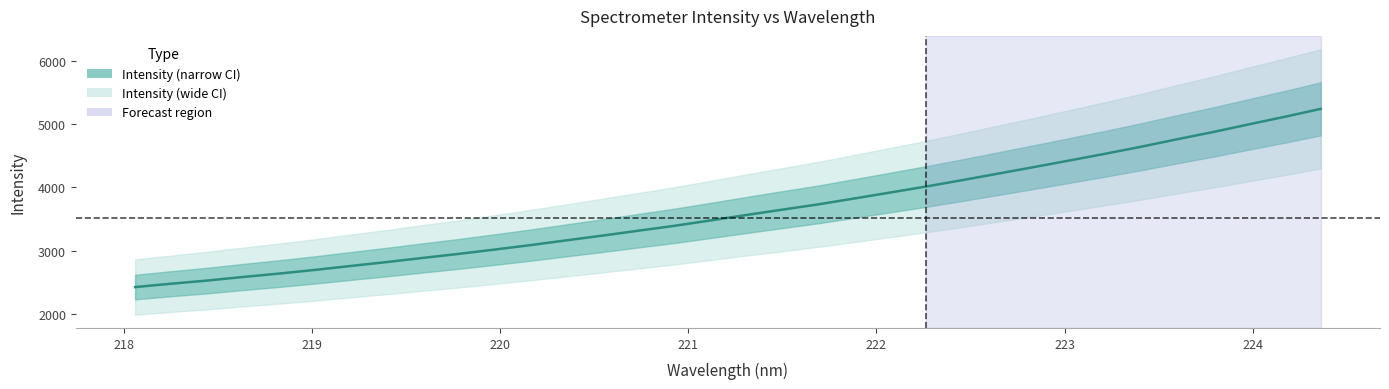

What is the value of the 34th point from the left?

5238.2